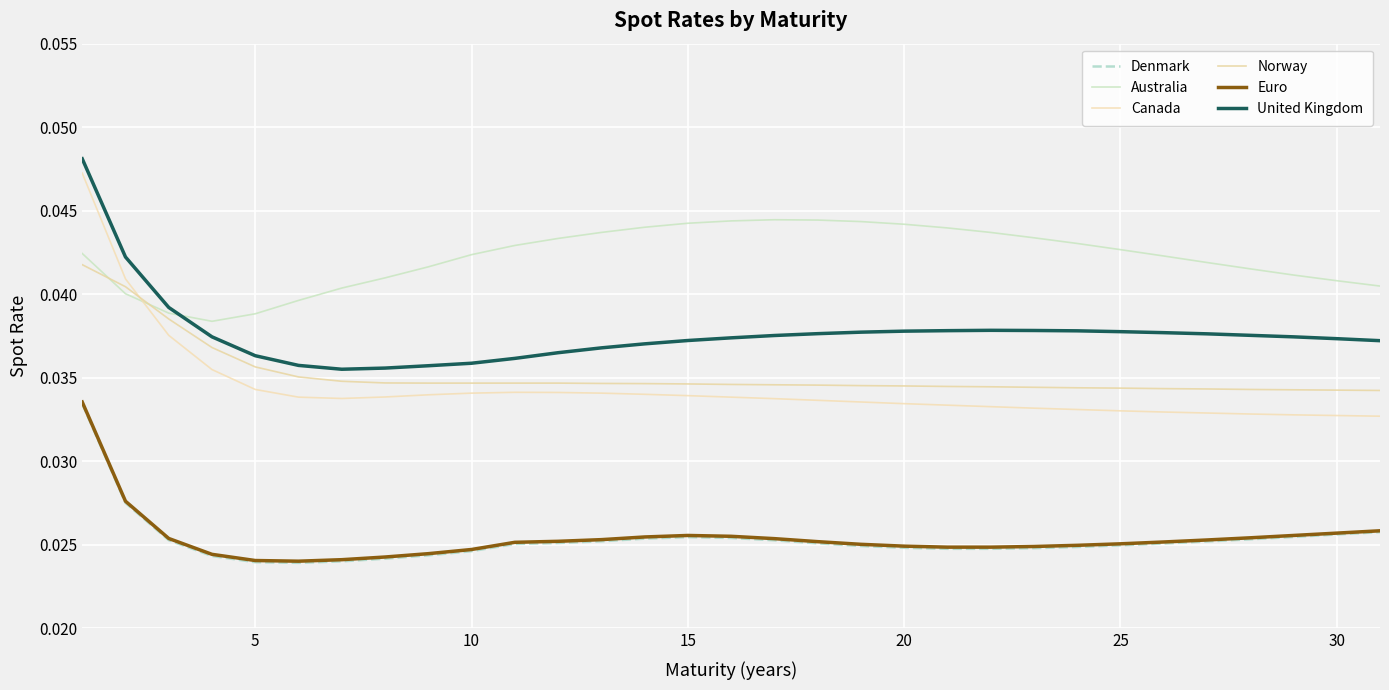

True or false: Denmark and Euro intersect in this chart.

False